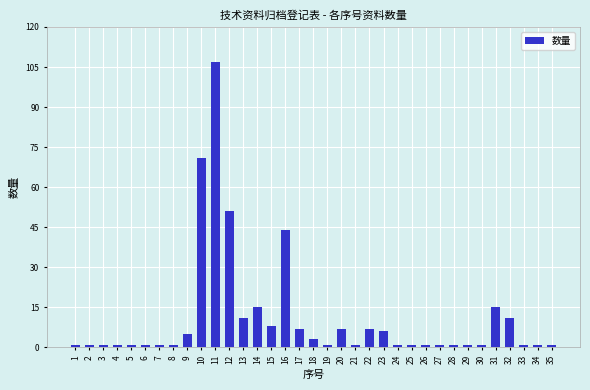

What is the maximum value shown in the chart?

107